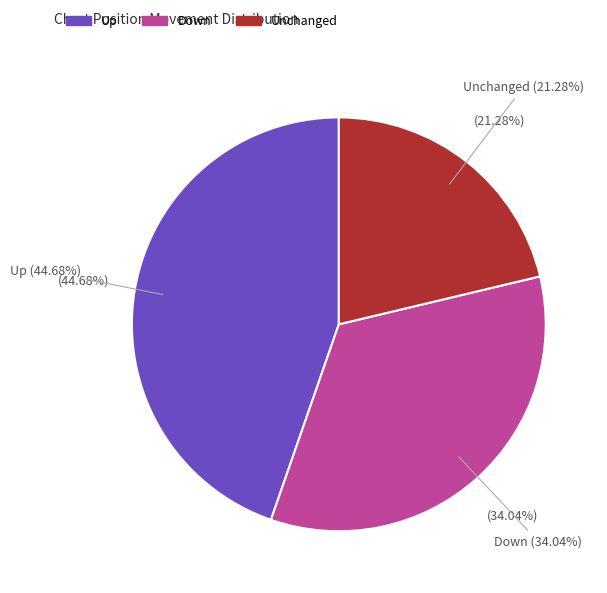

Is it true that up is 45% of the pie?

True